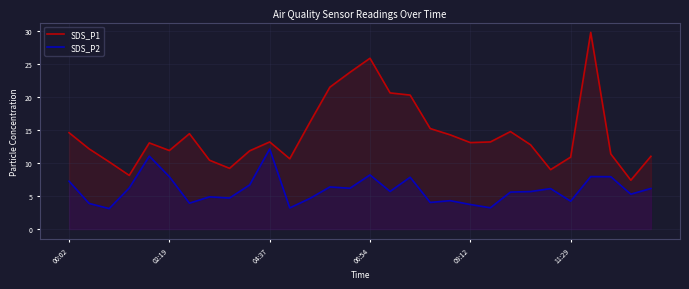

What are all the series names shown in the legend?

SDS_P1, SDS_P2